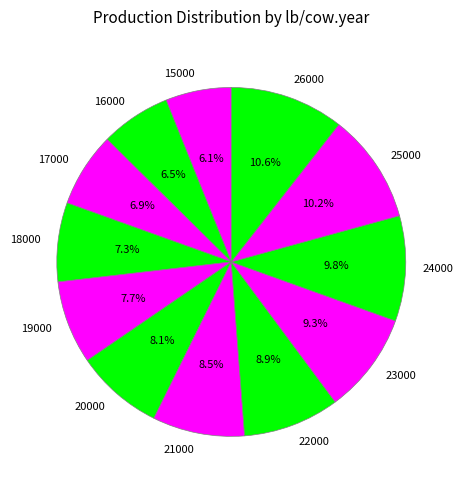

To the nearest percent, what portion does 17000 represent?

7%